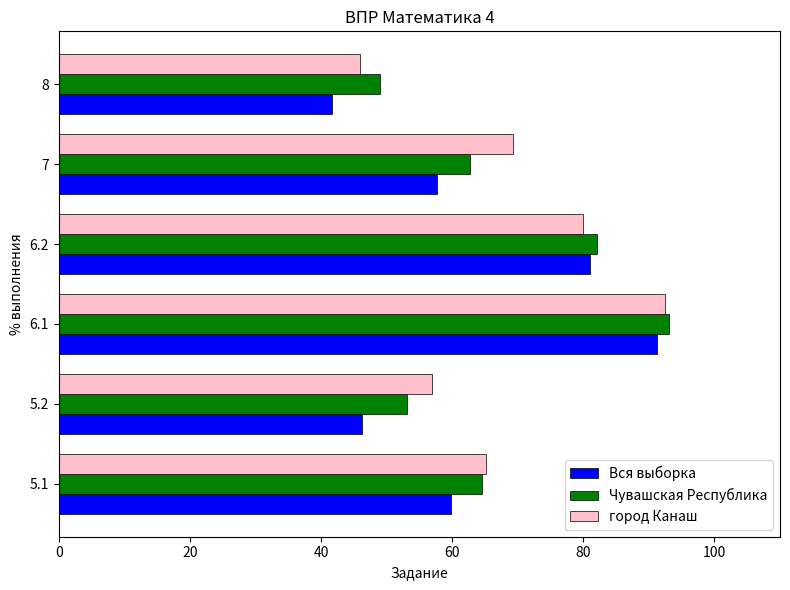

What is the total value across all series at 5.2?

156.4